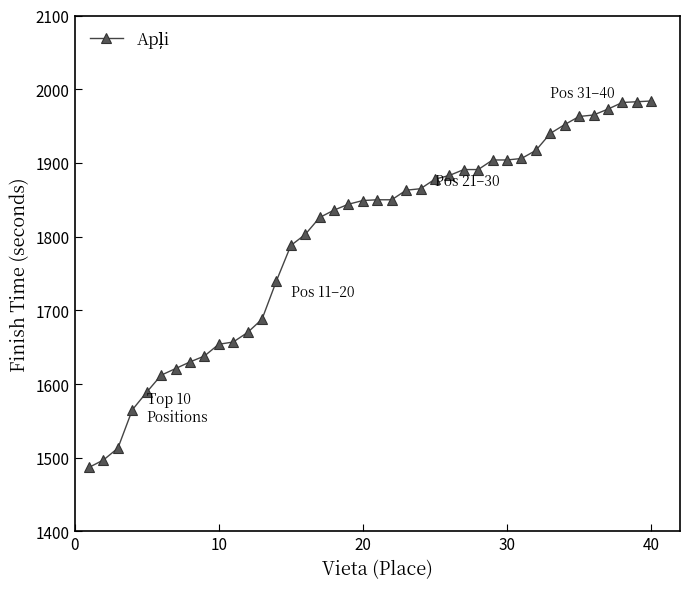

What is the difference between the maximum and minimum values?

497